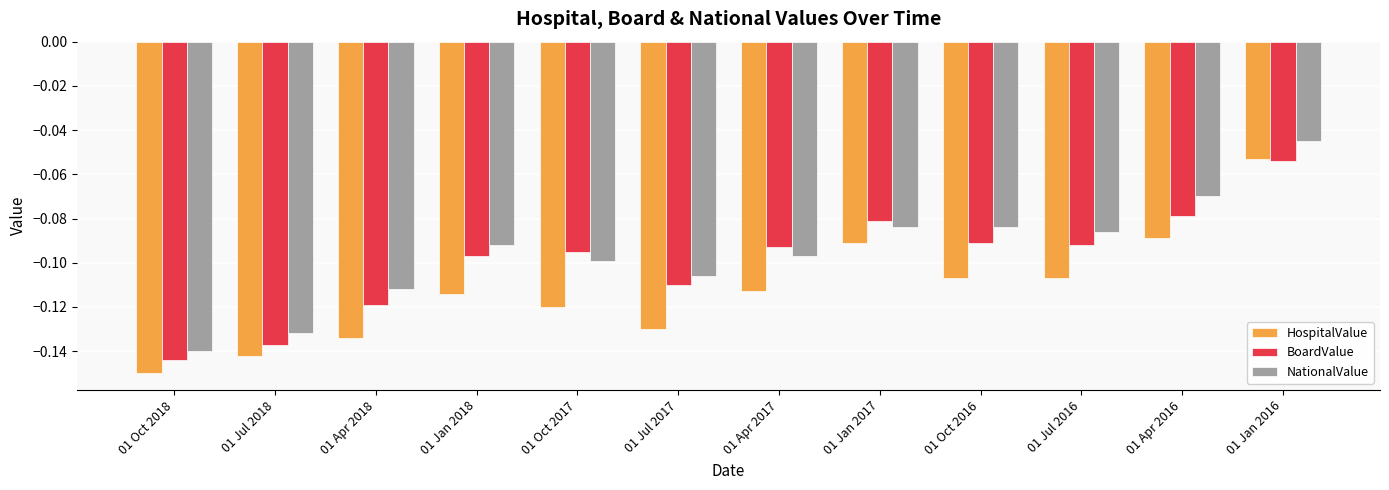

Which series has the widest spread of values?

HospitalValue